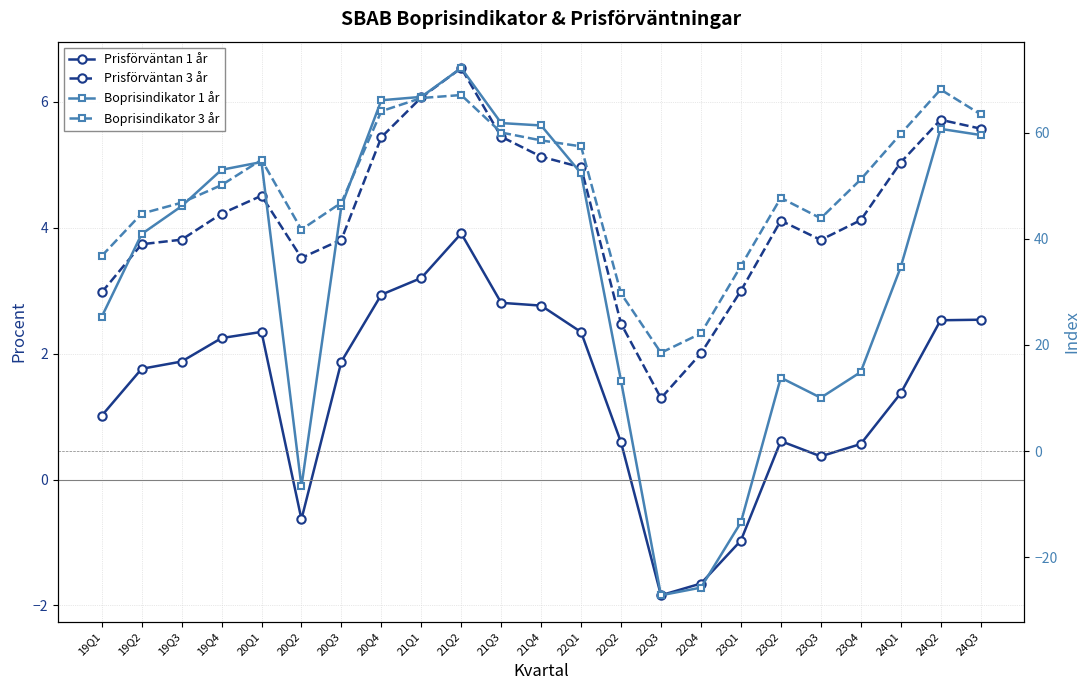

What is the value of the Prisförväntan 3 år point at the 4th from the left?

4.2